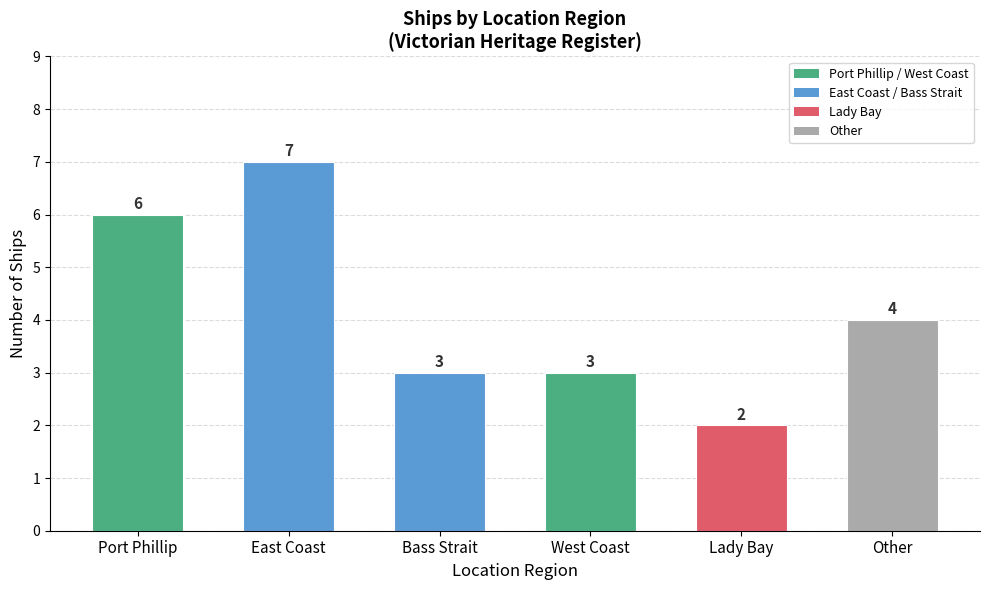

Reading right to left, what are all the values shown in this chart?

Other=4	Lady Bay=2	West Coast=3	Bass Strait=3	East Coast=7	Port Phillip=6